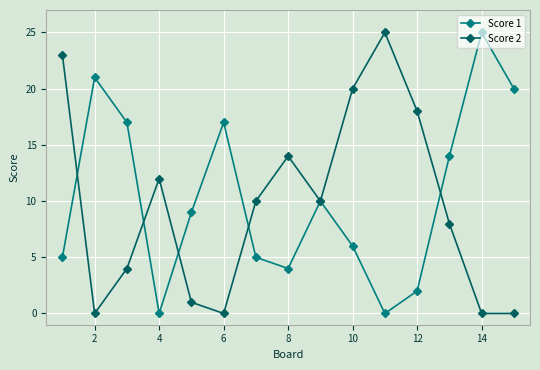

What are all the series names shown in the legend?

Score 1, Score 2